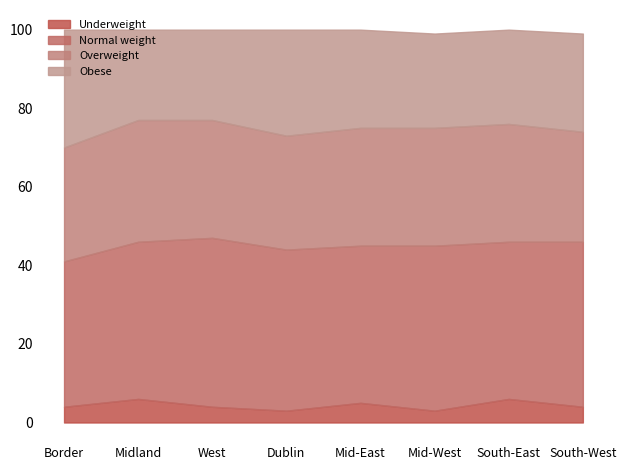

At which label is Underweight closest to 4?

Border